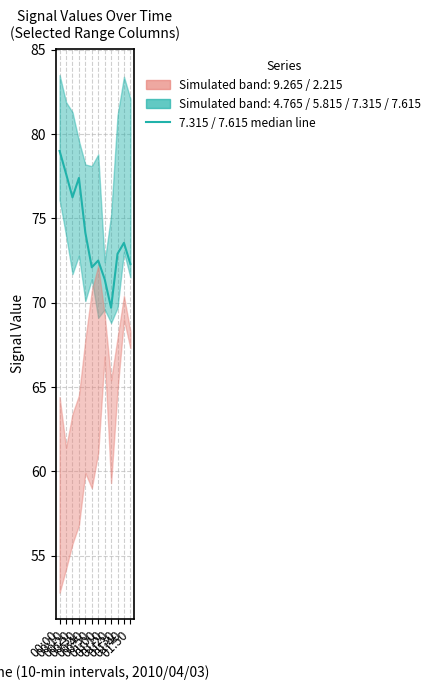

Rank the categories by value from lowest to highest.

01:20, 01:10, 00:50, 01:50, 01:00, 01:30, 01:40, 00:40, 00:20, 00:30, 00:10, 00:00